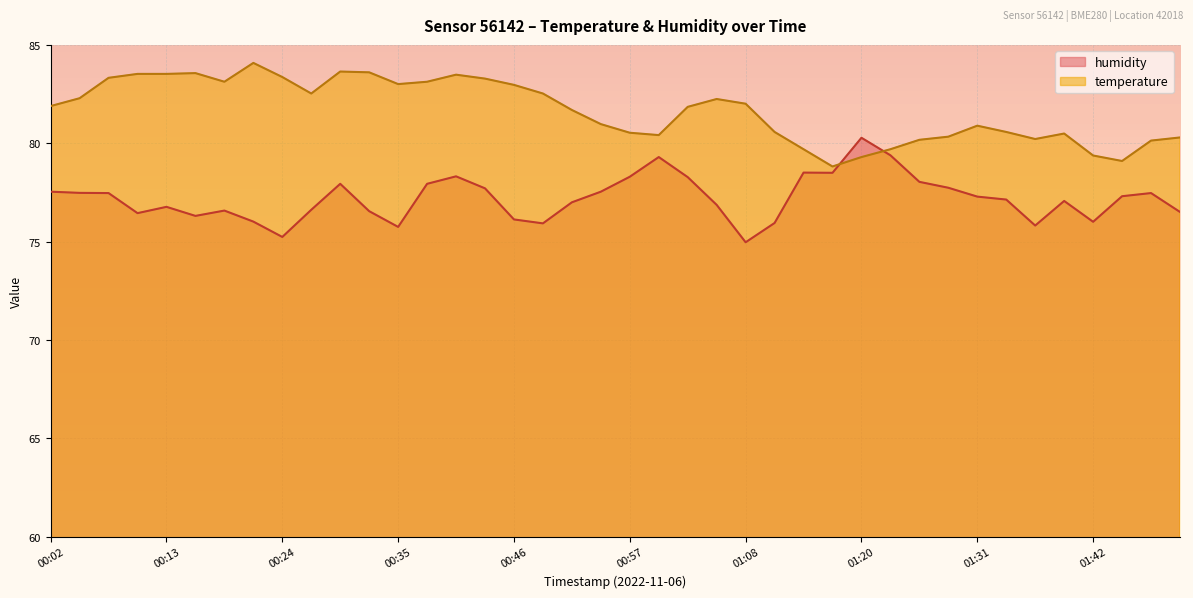

What is the smallest value displayed?

75.0